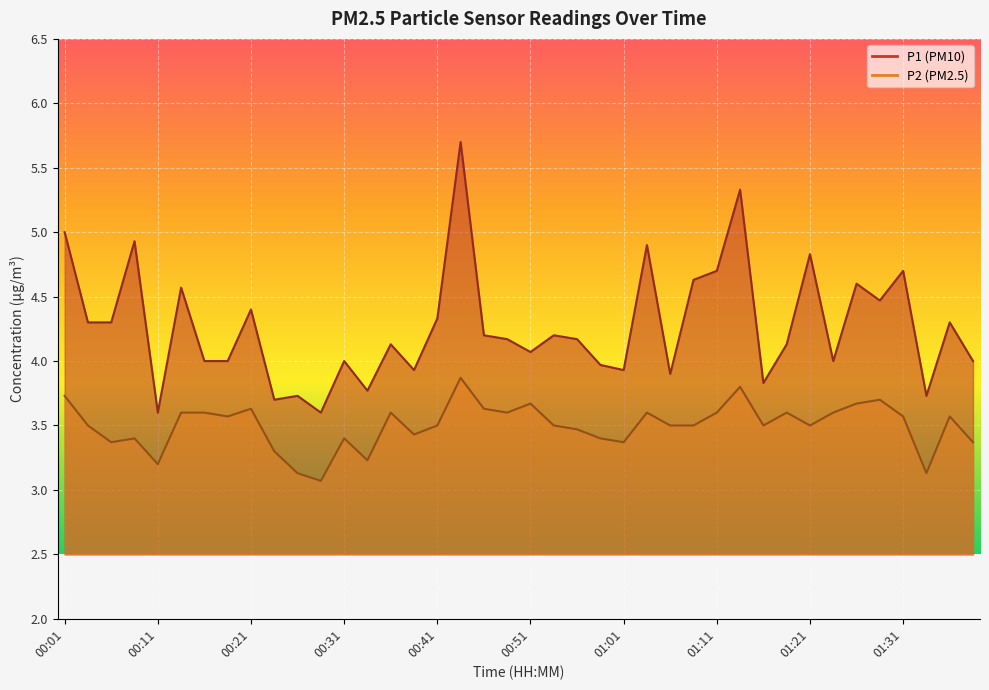

What value does the P2 series have at 01:11?

3.6